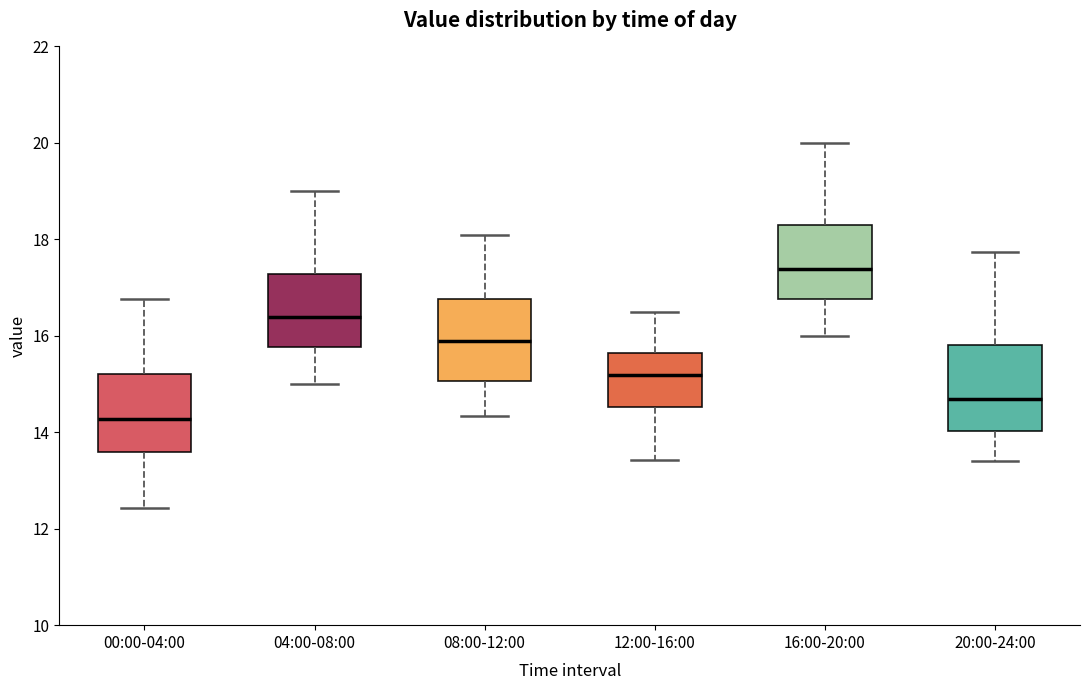

Which box has the highest median line?

16:00-20:00